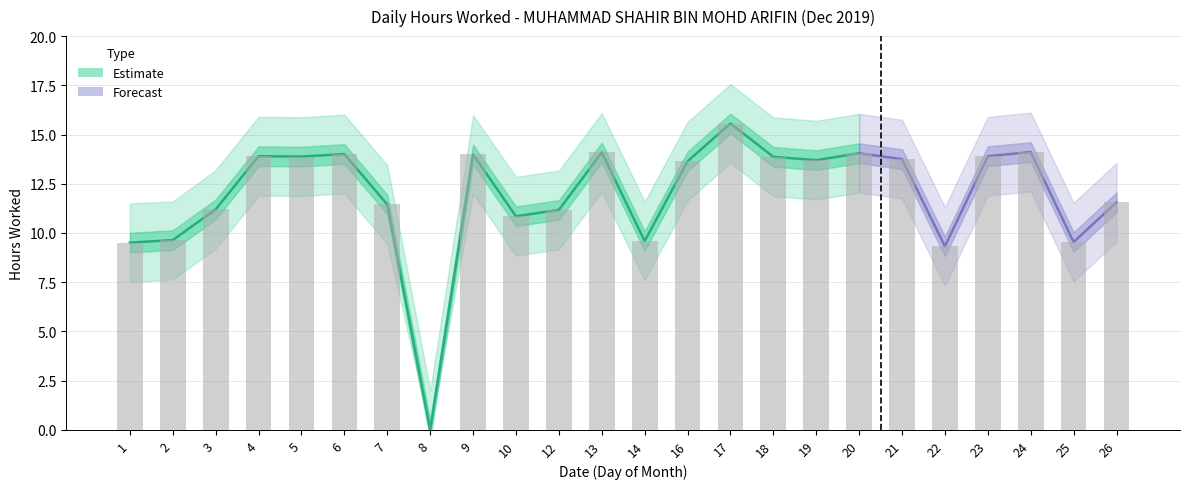

How many categories are shown in the chart?

24